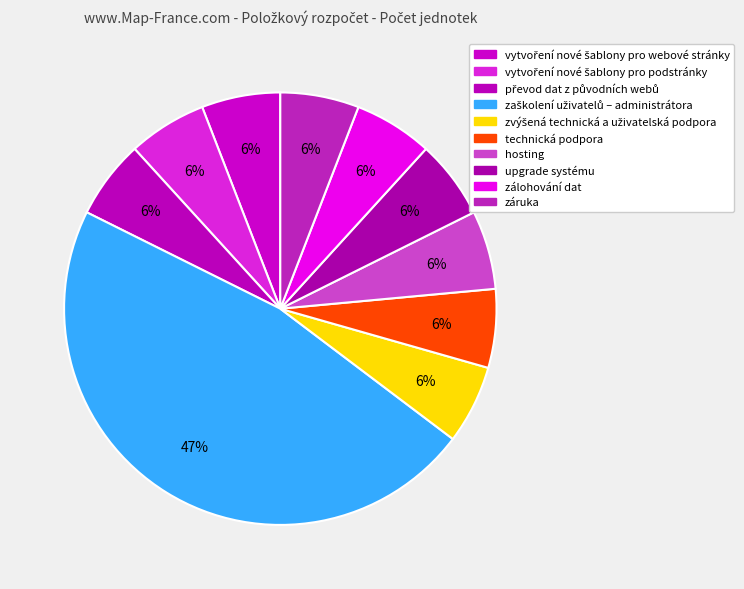

How many slices are in this pie chart?

10